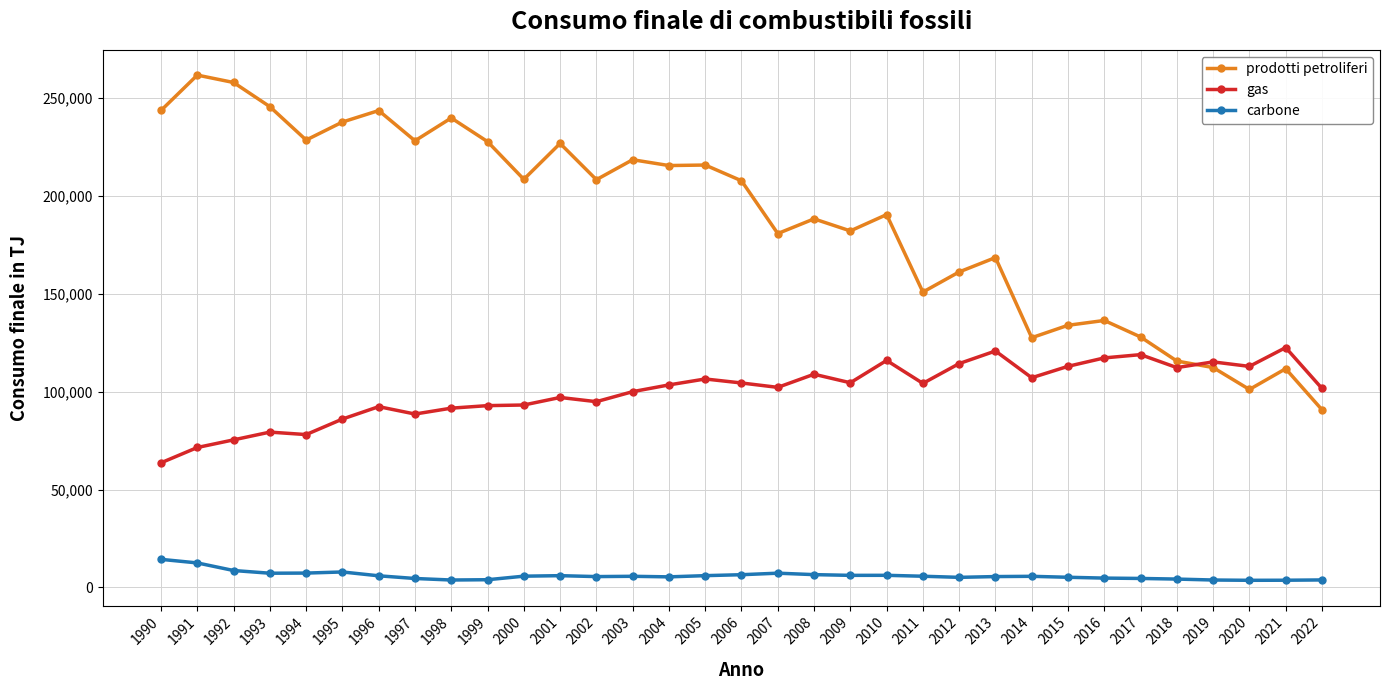

Is the value of prodotti petroliferi at 2014 greater than the value of gas at 2000?

Yes